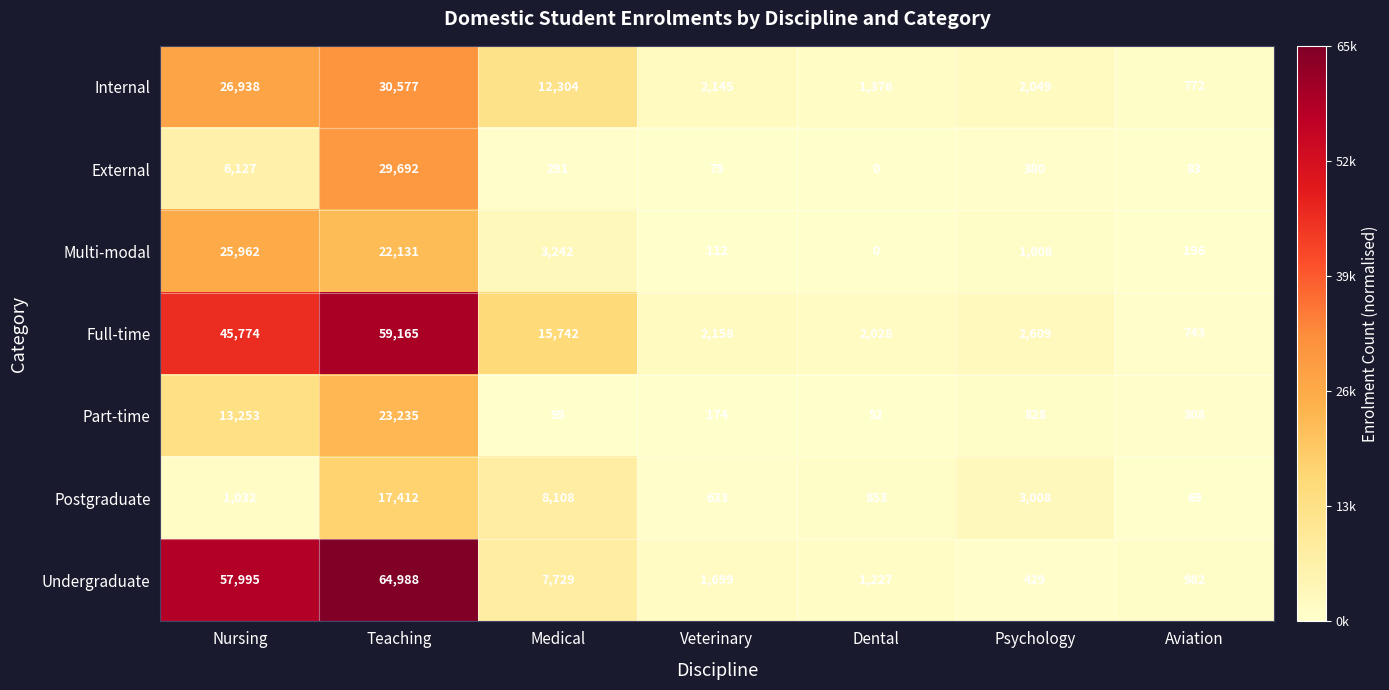

Rank the series by their maximum value, from lowest to highest.

Postgraduate, Part-time, Multi-modal, External, Internal, Full-time, Undergraduate